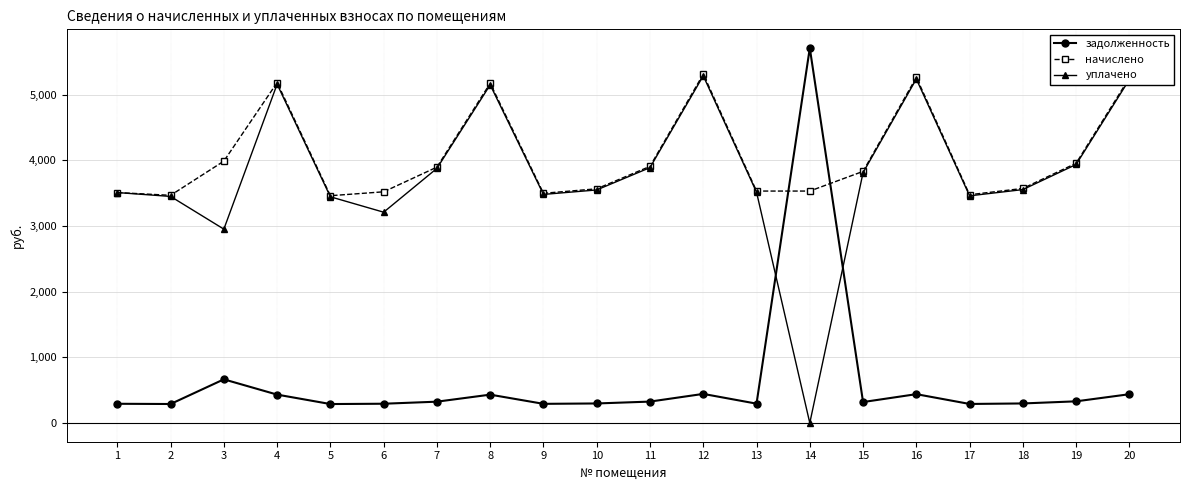

What is the sum of all задолженность values?

12482.6